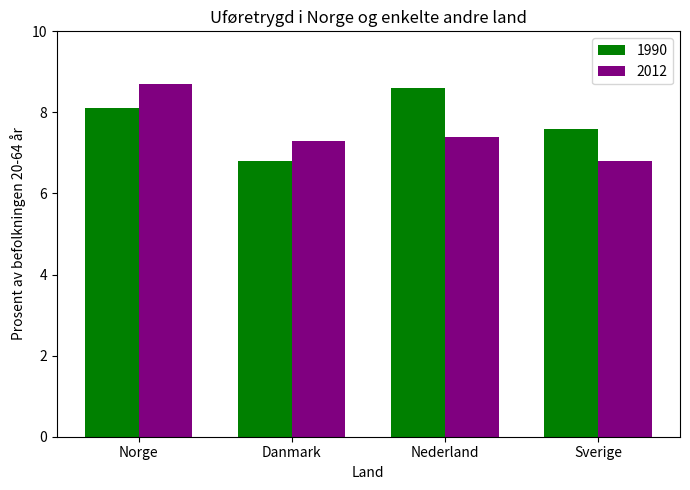

How many values in the 1990 series are below 8?

2